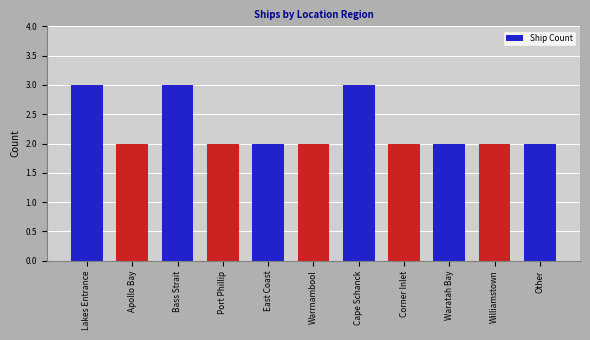

What is the ratio of the value at East Coast to the value at Apollo Bay?

1.0